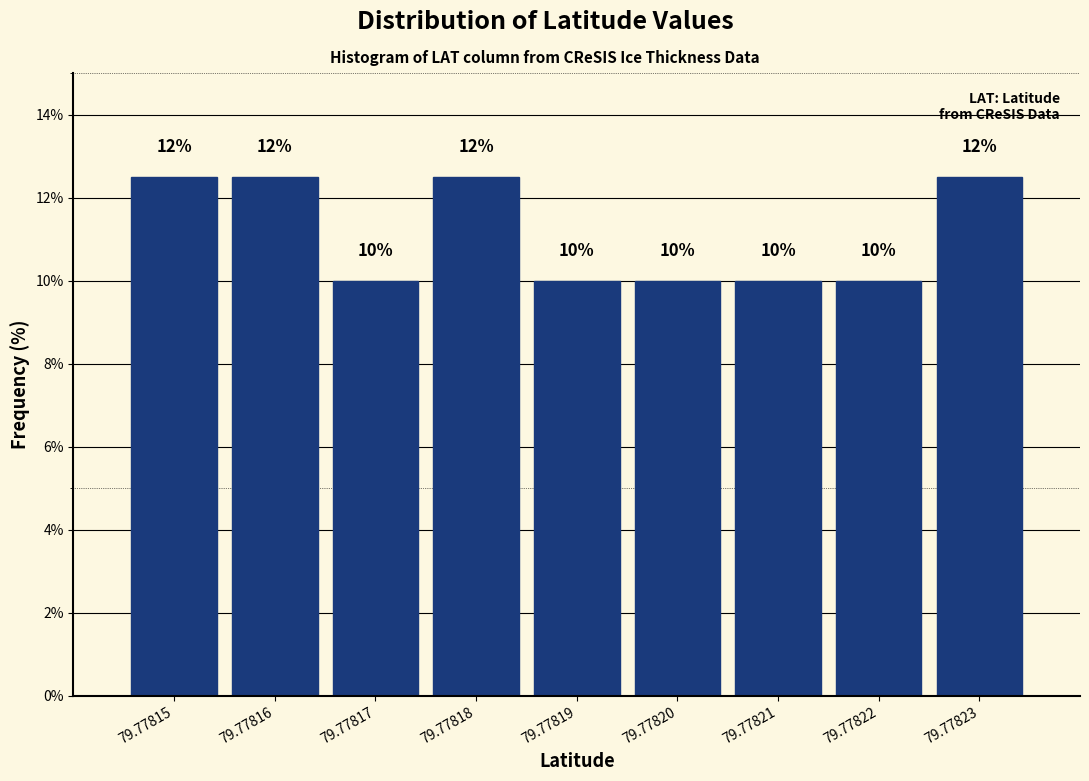

What is the value of the 9th bar from the left?

12.5